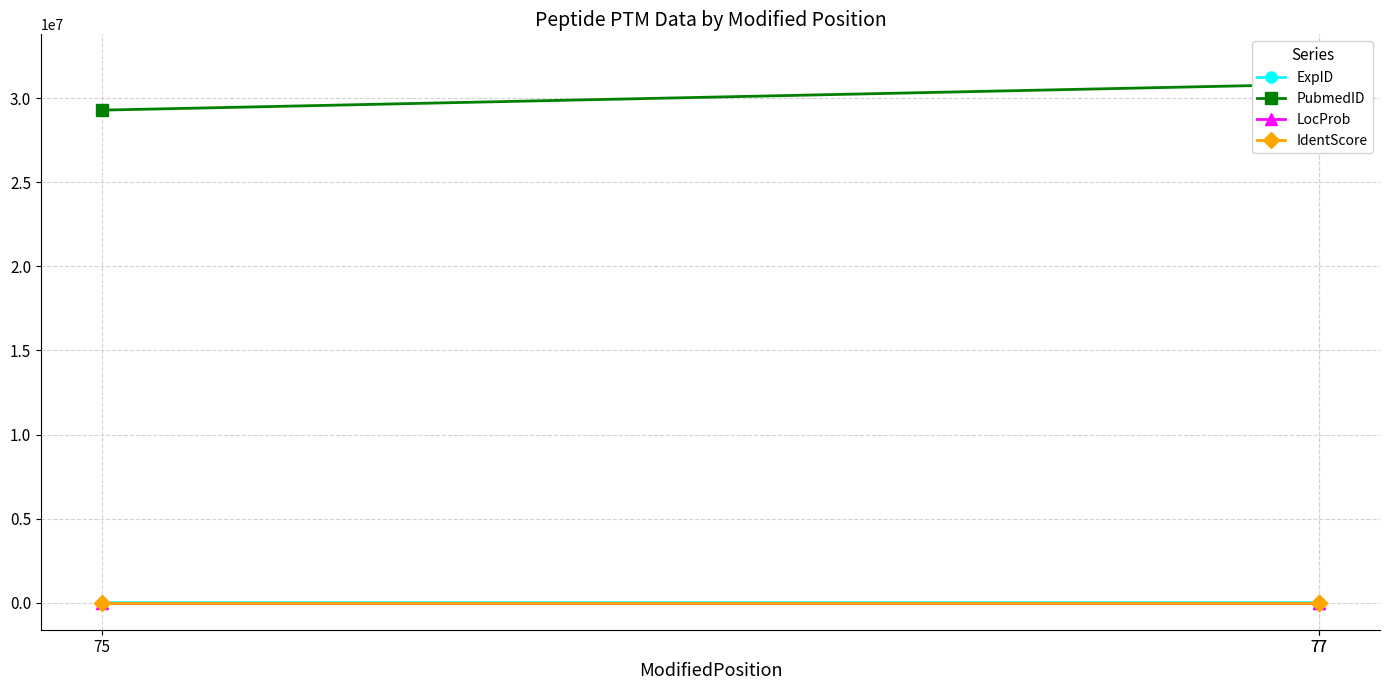

The IdentScore series shows -109.3 at 77. True or false?

False